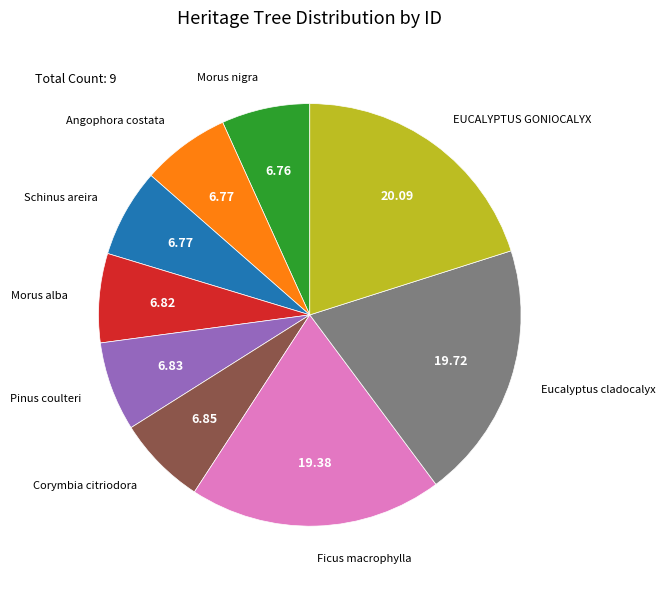

Which has a higher value, Eucalyptus cladocalyx or Angophora costata?

Eucalyptus cladocalyx